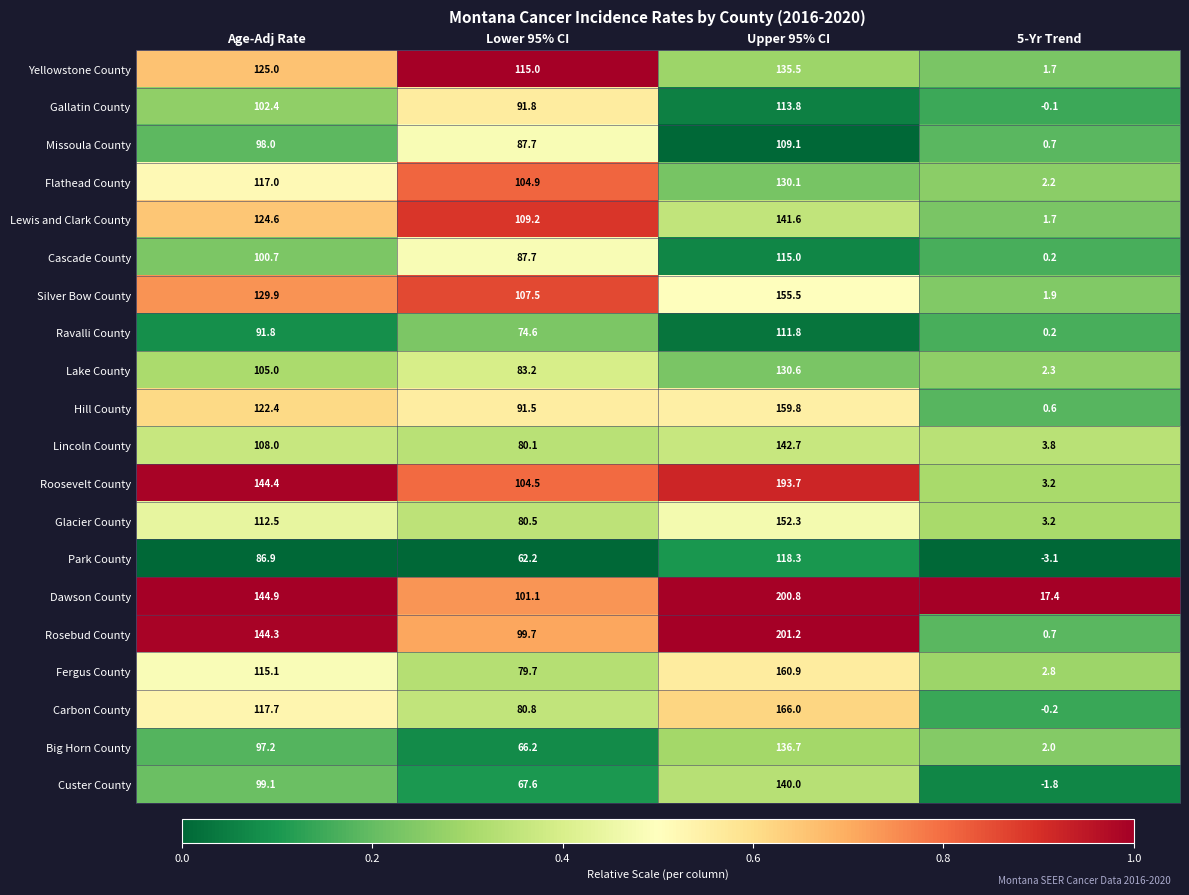

What is the sum of the Cascade County values at 5-Yr Trend and Lower 95% CI?

87.9